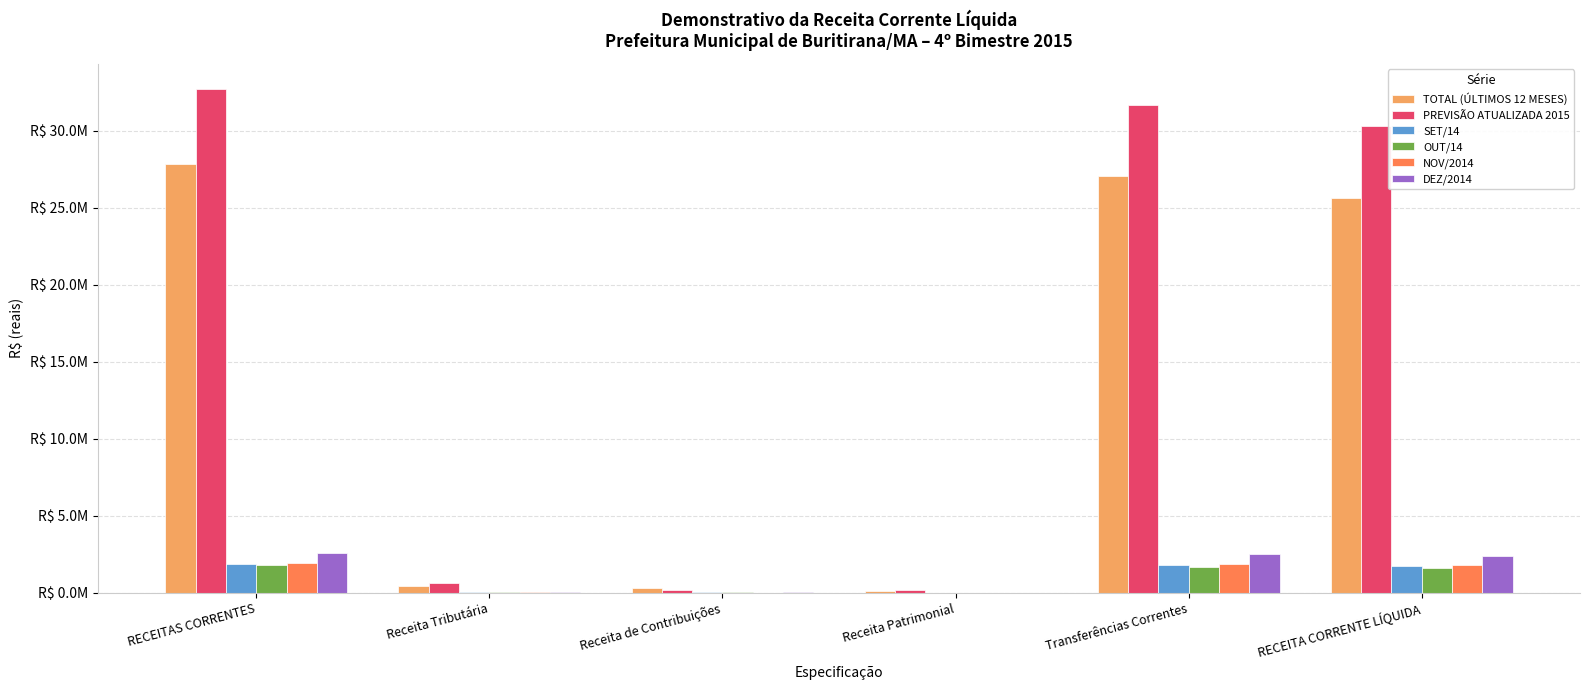

Is the value of SET/14 at Receita Tributária greater than the value of DEZ/2014 at Transferências Correntes?

No